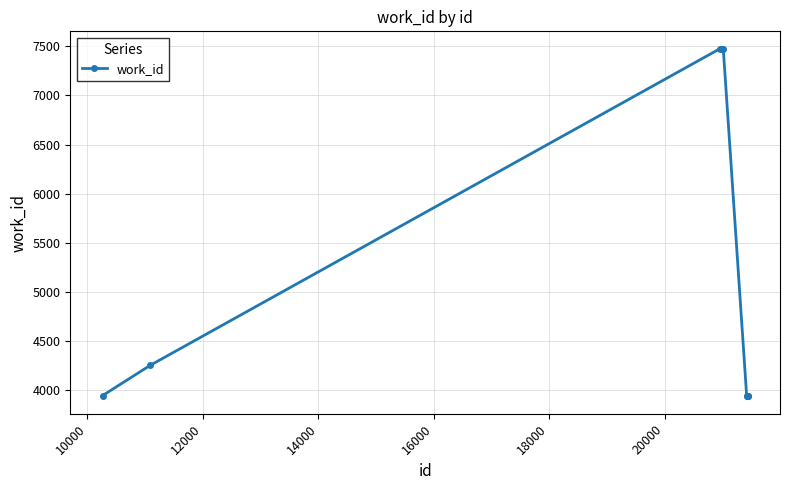

What is the average value?

5386